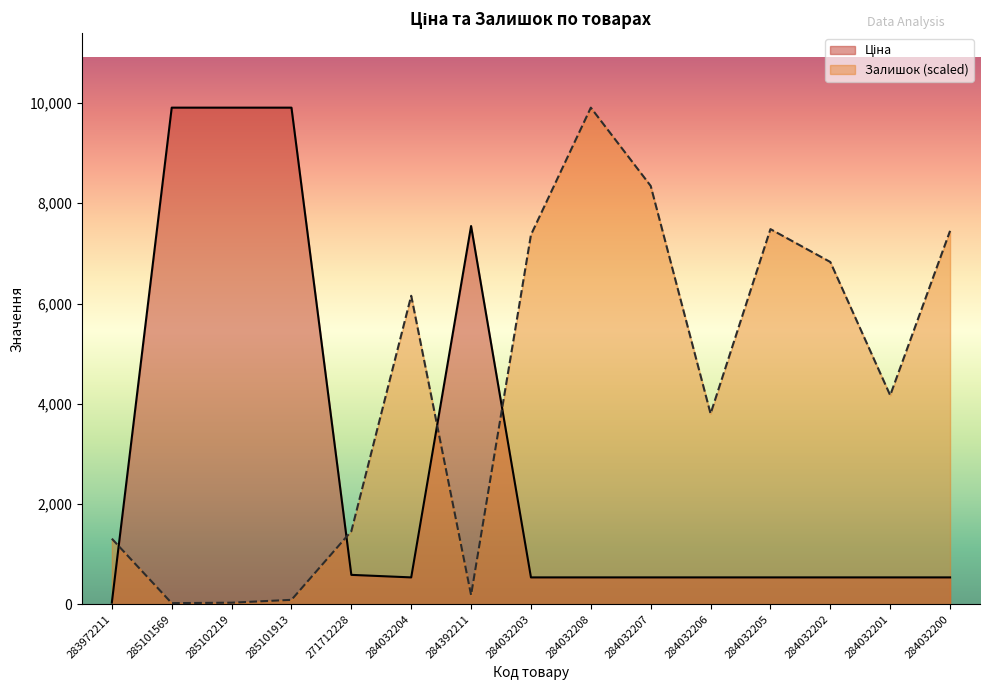

Reading left to right, extract all data points from this chart.

Ціна: 32.0	9908.5	9908.5	9908.5	586.0	535.4	7545.9	535.4	535.4	535.4	535.4	535.4	535.4	535.4	535.4
Залишок: 1308.0	21.9	30.6	87.5	1456.7	6155.1	183.7	7371.2	9908.5	8346.8	3801.5	7485.0	6828.8	4169.0	7450.0